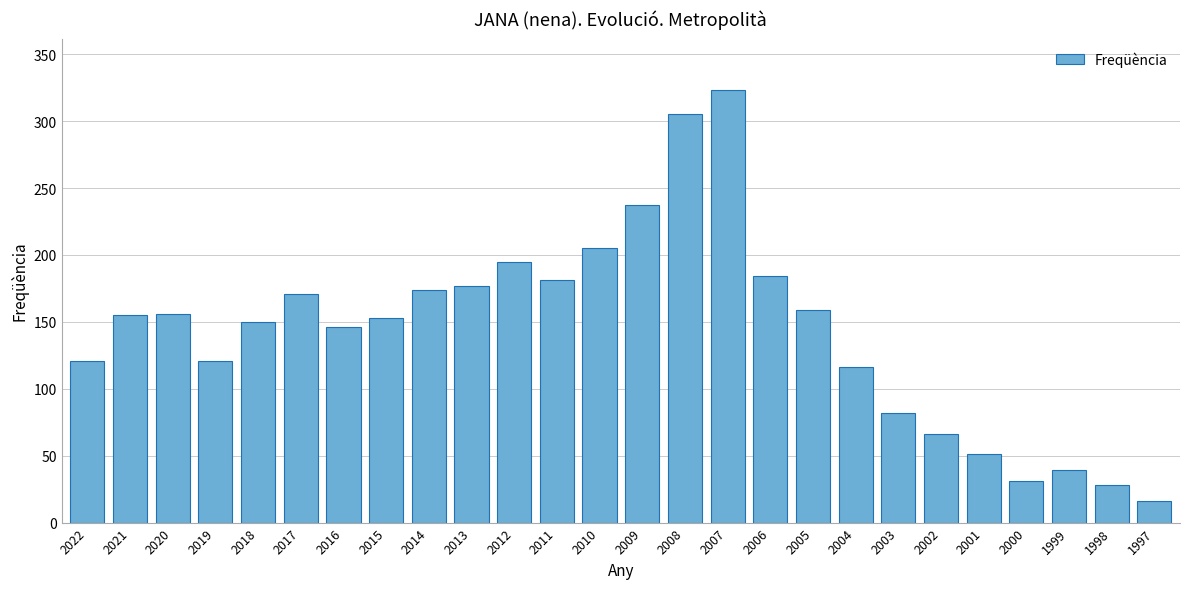

Which label corresponds to the largest value in the chart?

2007